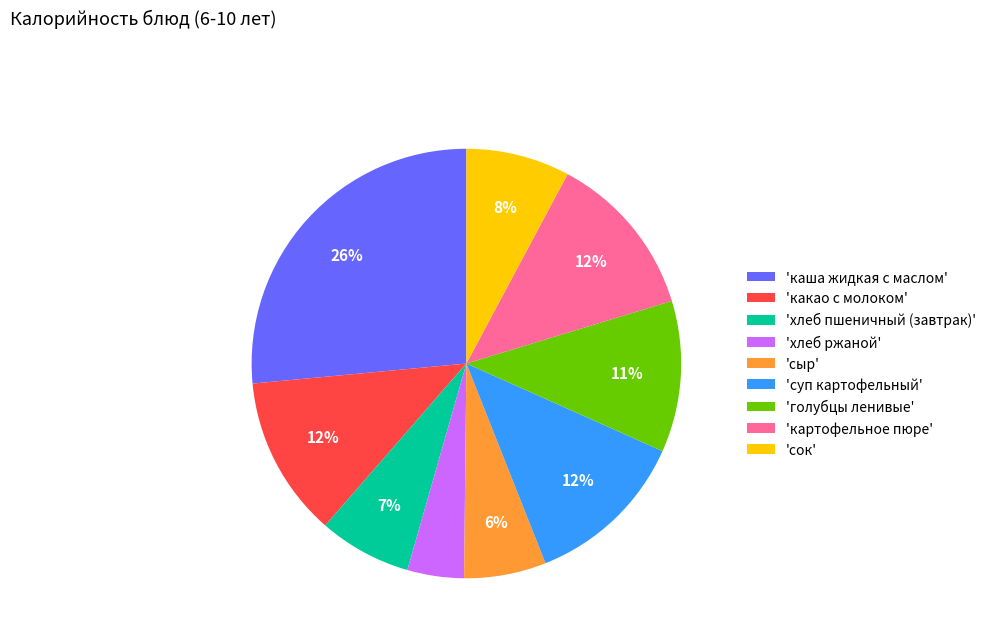

What is the smallest slice in the pie chart?

'хлеб ржаной'